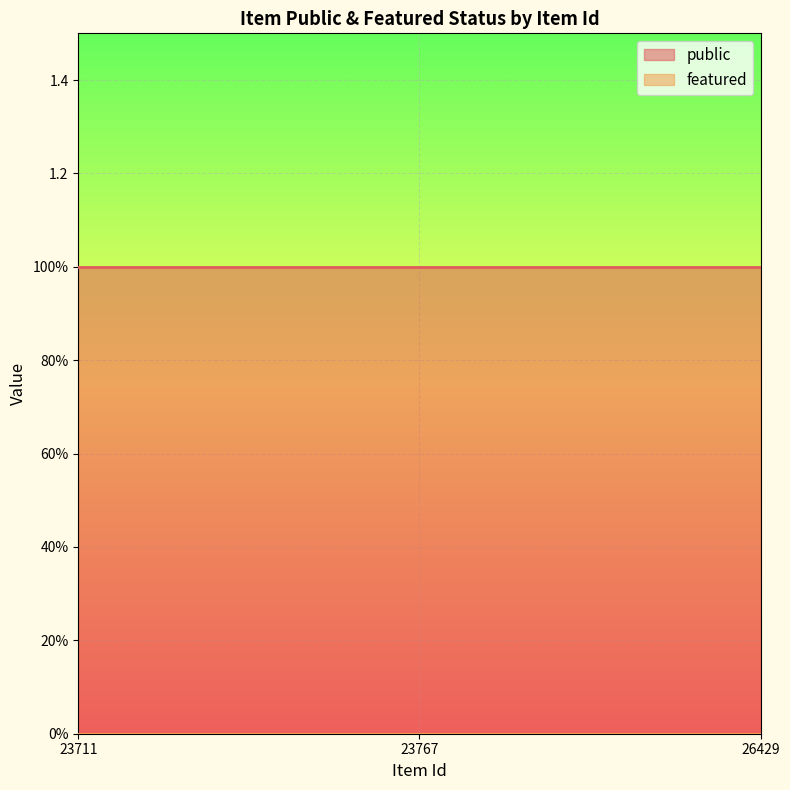

What is the spread (max minus min) of values at 23711?

1